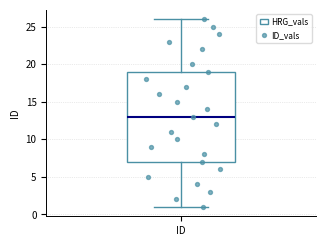

Where does the median line of the box for ID sit on the y-axis? The values are not printed on the chart, so give them approximately, as read against the axis.

13